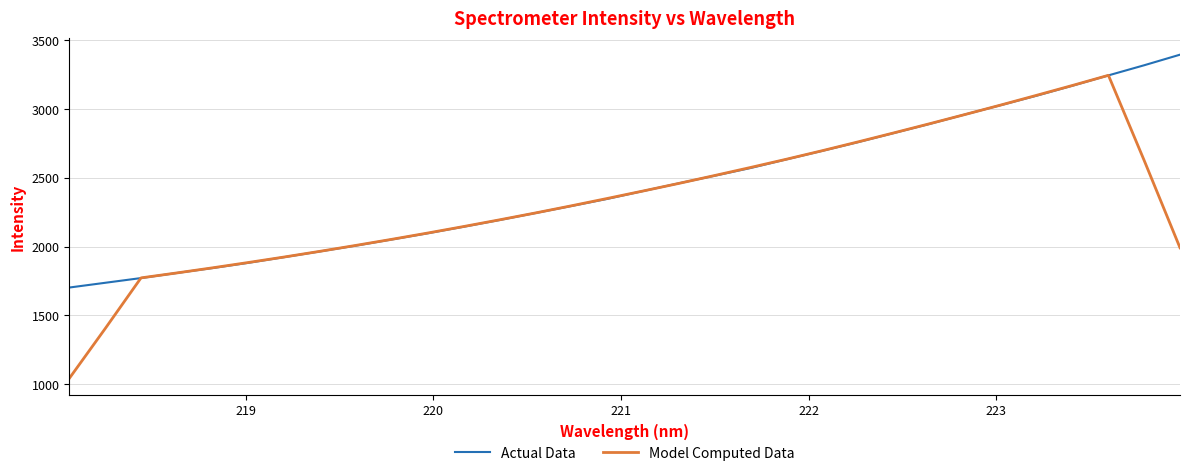

What is the minimum value for Model Computed Data?

1042.6